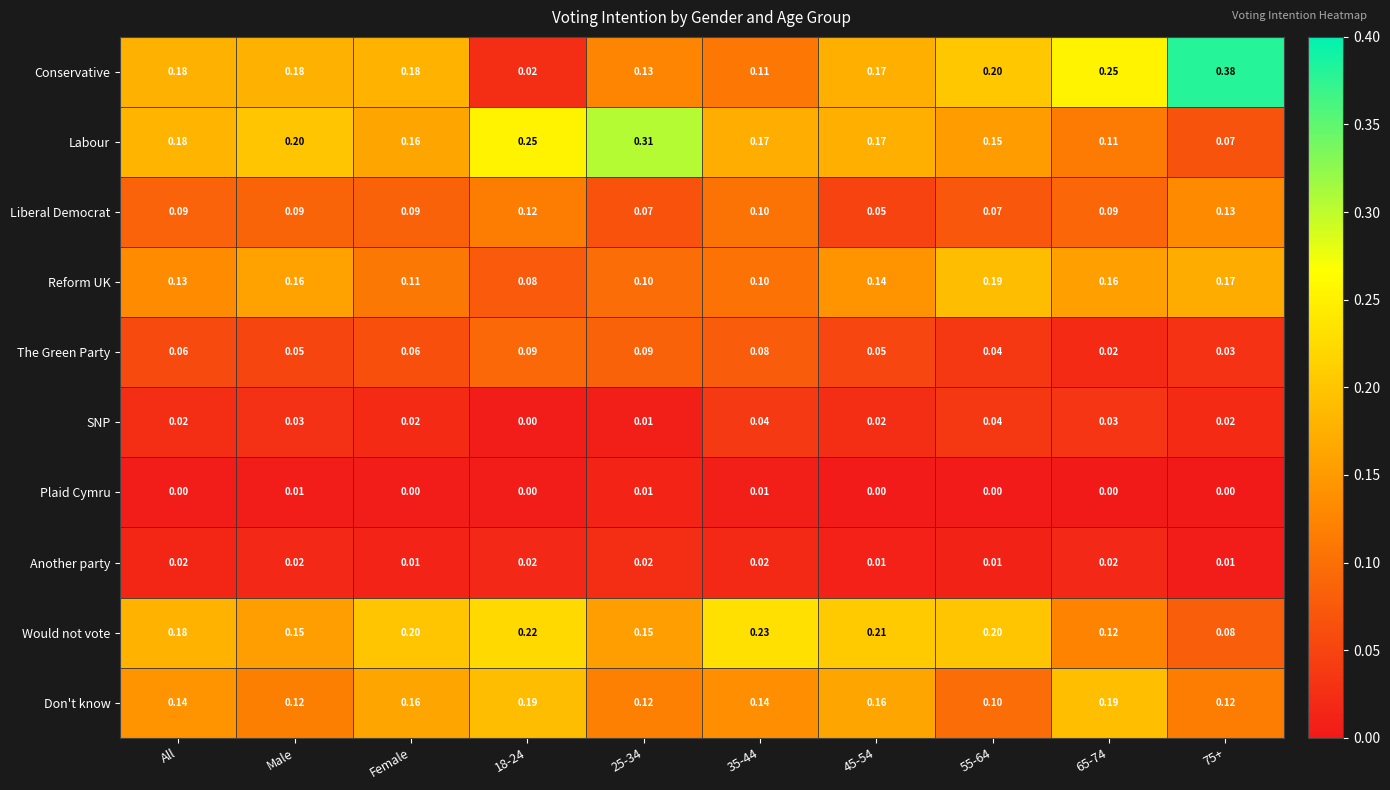

Between All and 55-64, which series saw the biggest shift?

Reform UK